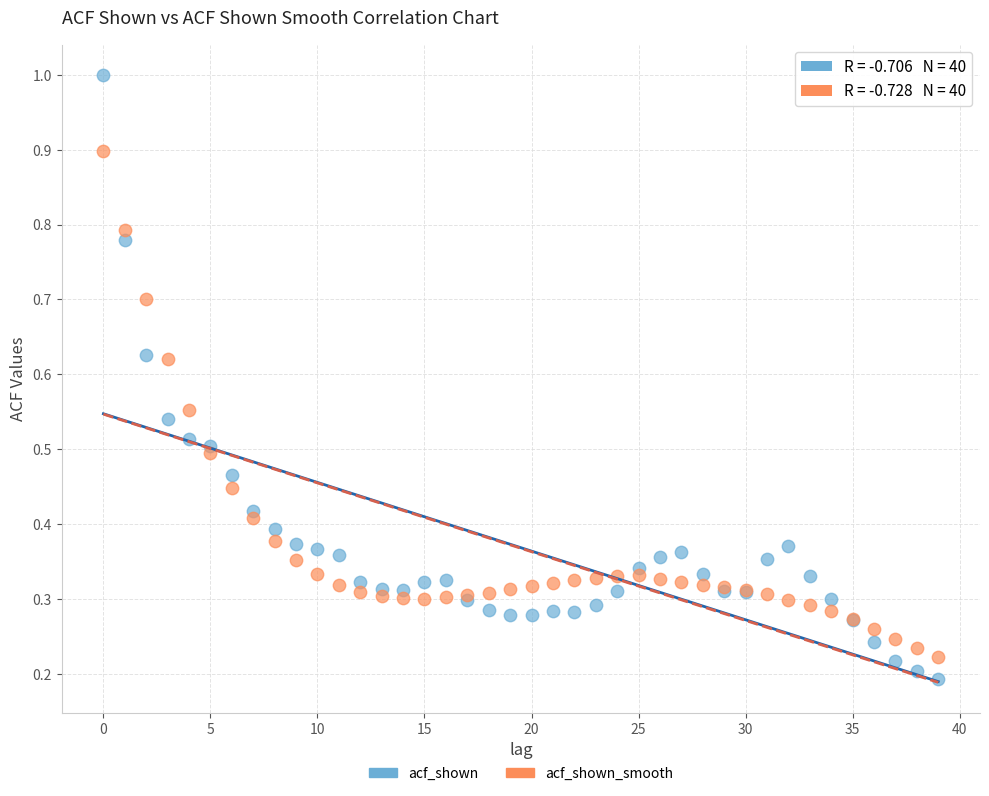

Which series contains the lowest Y value?

acf_shown